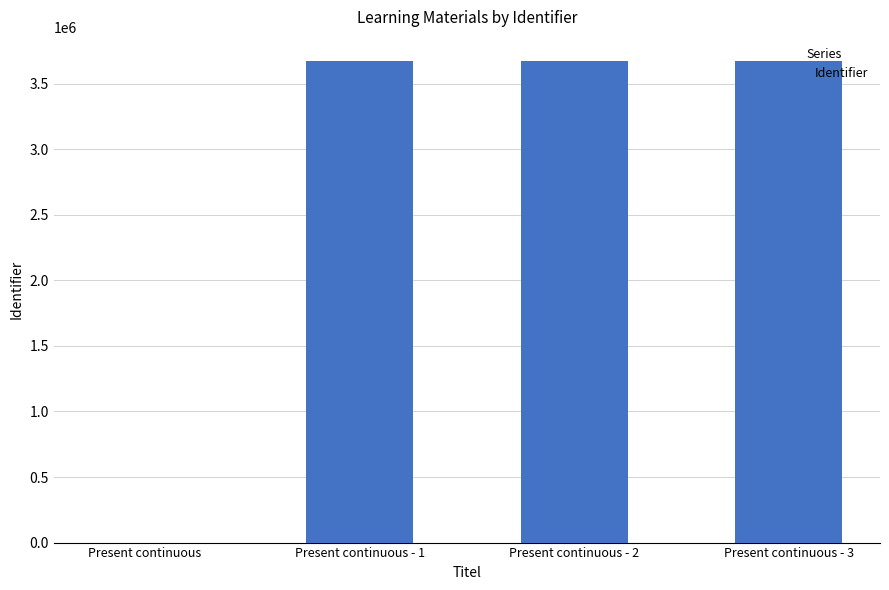

What is the change in value from Present continuous to Present continuous - 2?

+3672067